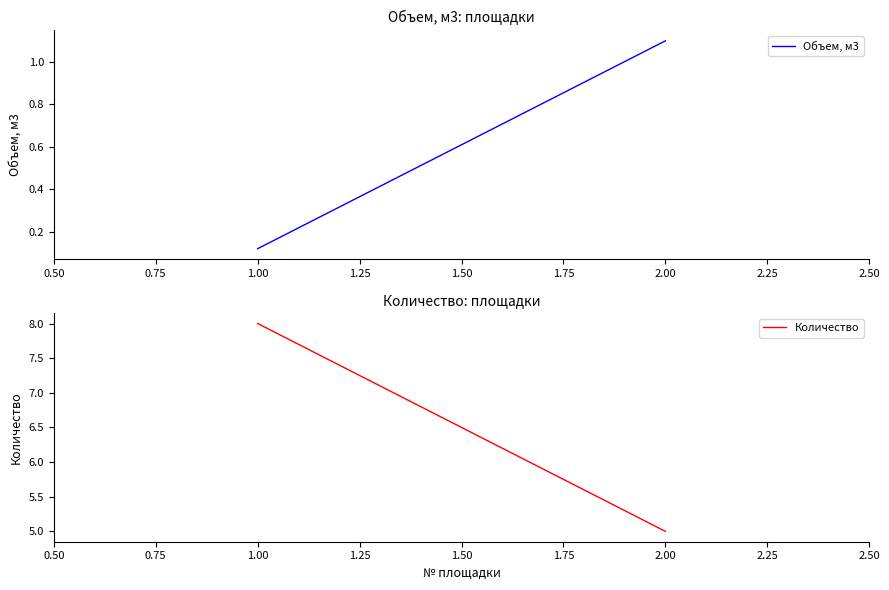

What is the greatest value displayed?

8.0